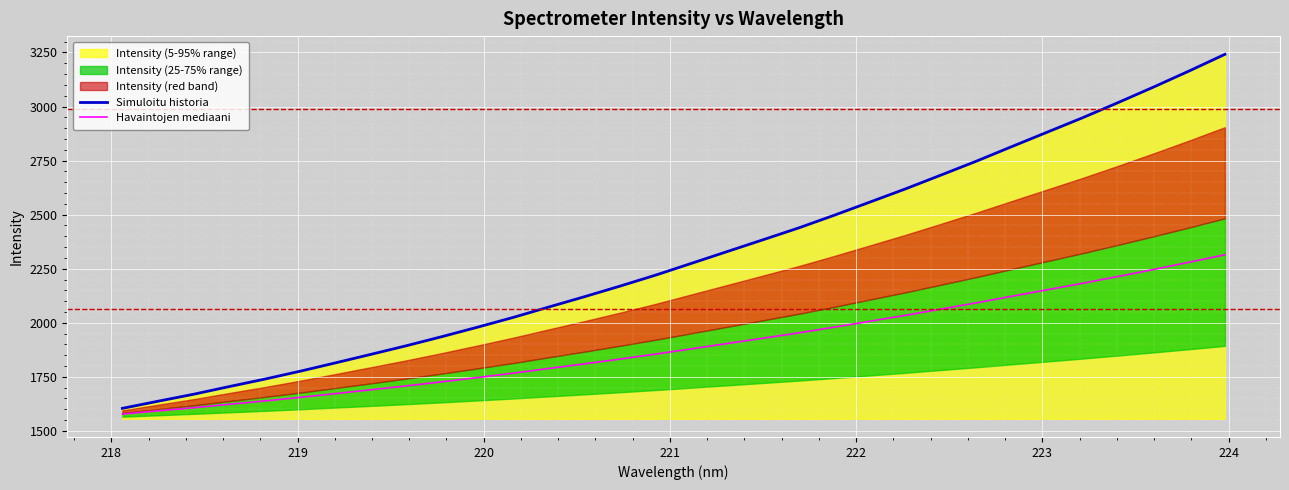

What is the maximum value for Havaintojen mediaani?

2314.4